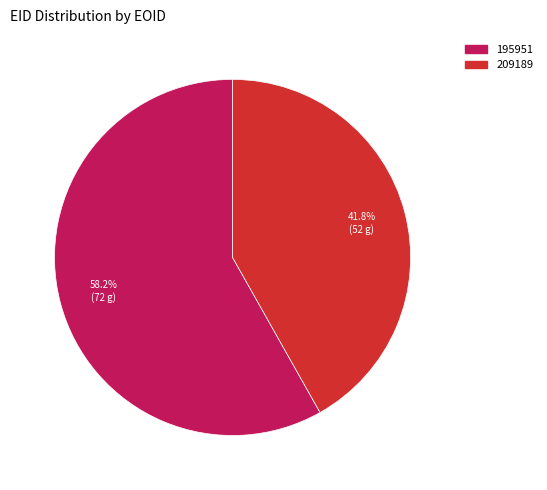

Count the number of slices in the pie.

2